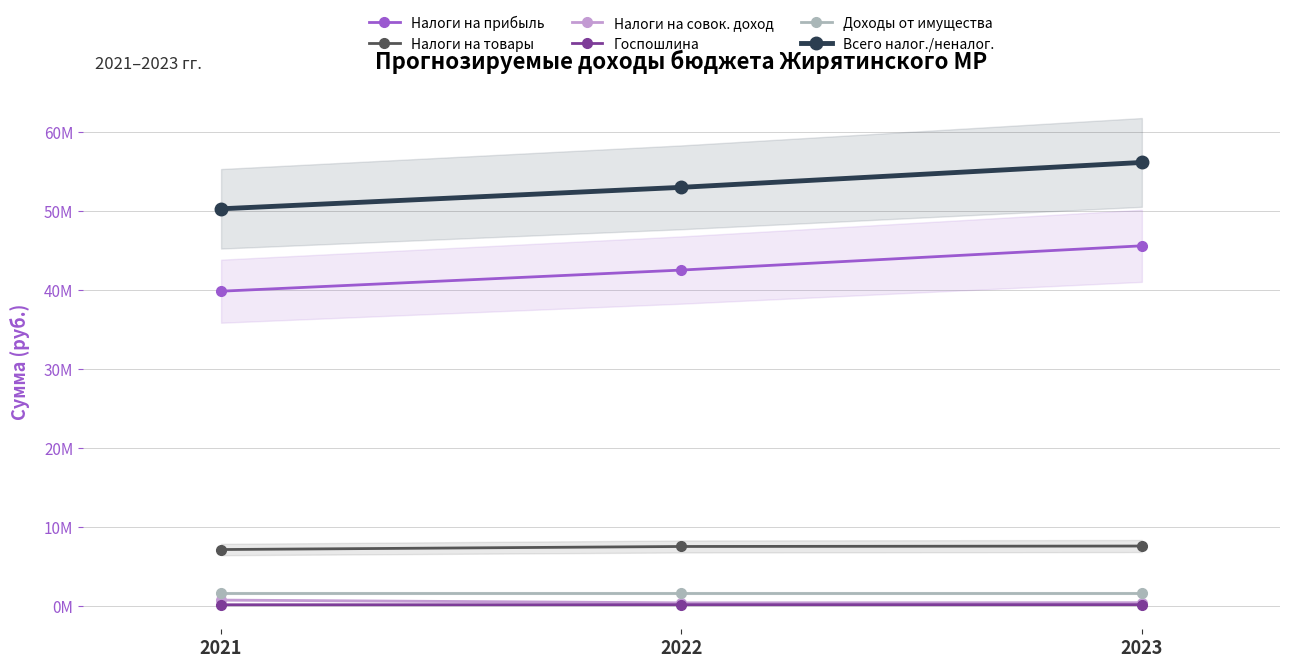

Reading left to right, list all the values displayed in this chart.

Налоги на прибыль: 39847665	42519895	45585100
Налоги на товары: 7198690	7584820	7641843
Налоги на совок. доход: 811470	462600	481320
Госпошлина: 220000	225000	230000
Доходы от имущества: 1716557	1716557	1716557
Всего налог./неналог.: 50261222	52975712	56121660